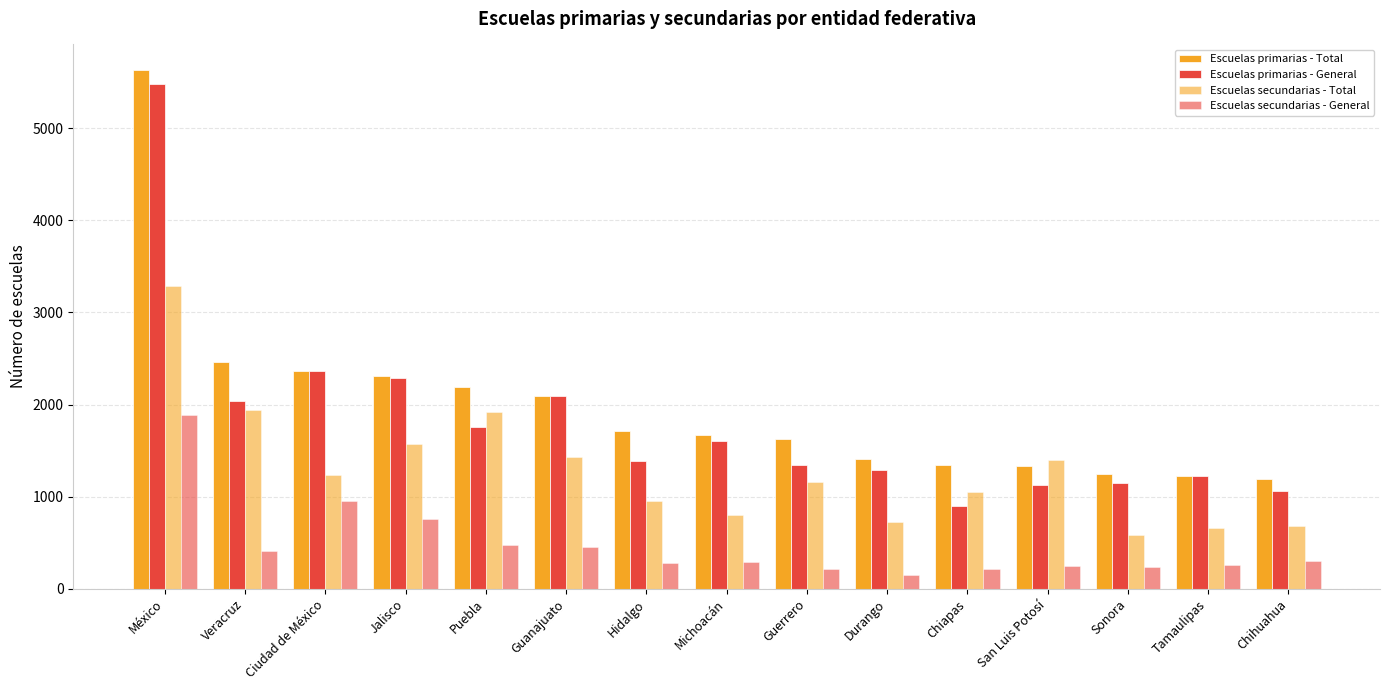

How many distinct data groups are displayed?

4